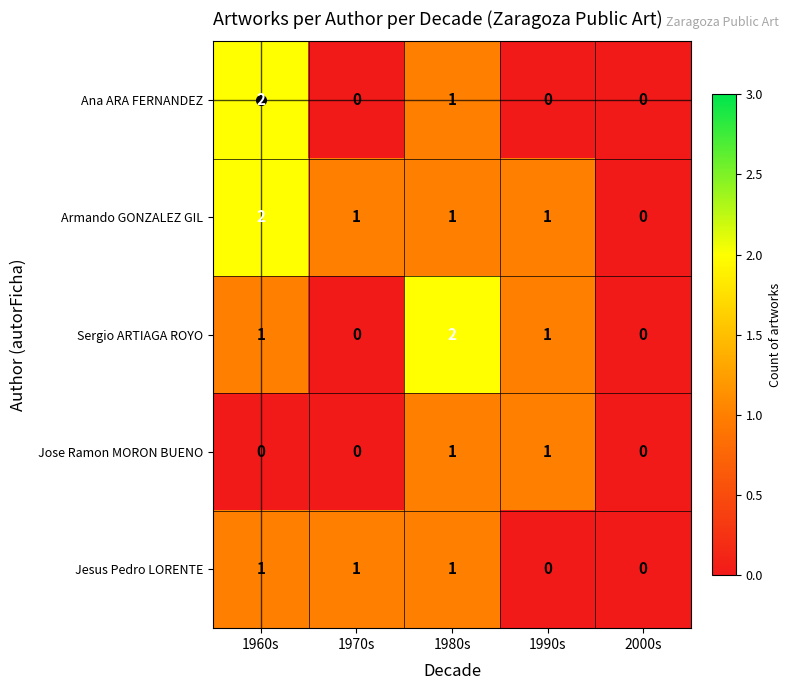

The value of Armando GONZALEZ GIL at 2000s is -1. True or false?

False